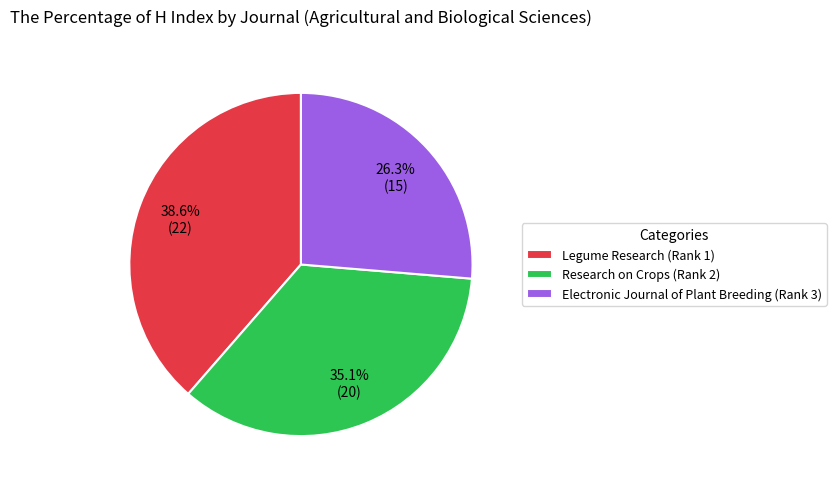

Which has a higher value, Research on Crops (Rank 2) or Electronic Journal of Plant Breeding (Rank 3)?

Research on Crops (Rank 2)